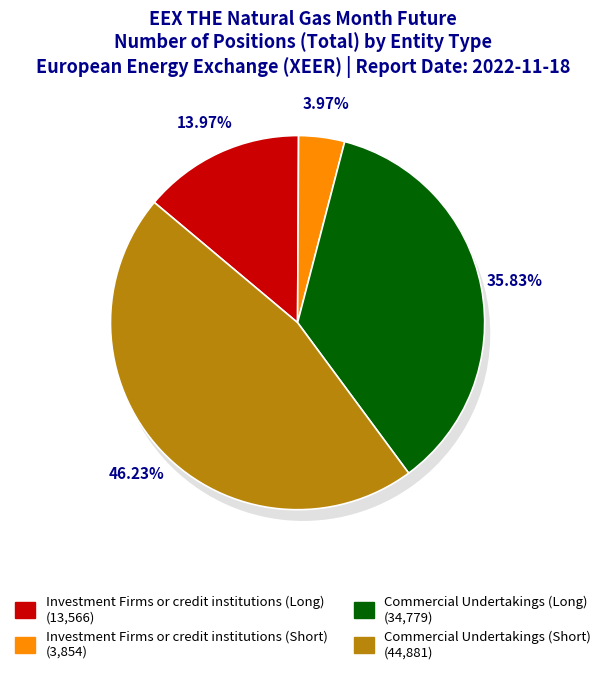

How many segments does this pie chart have?

4